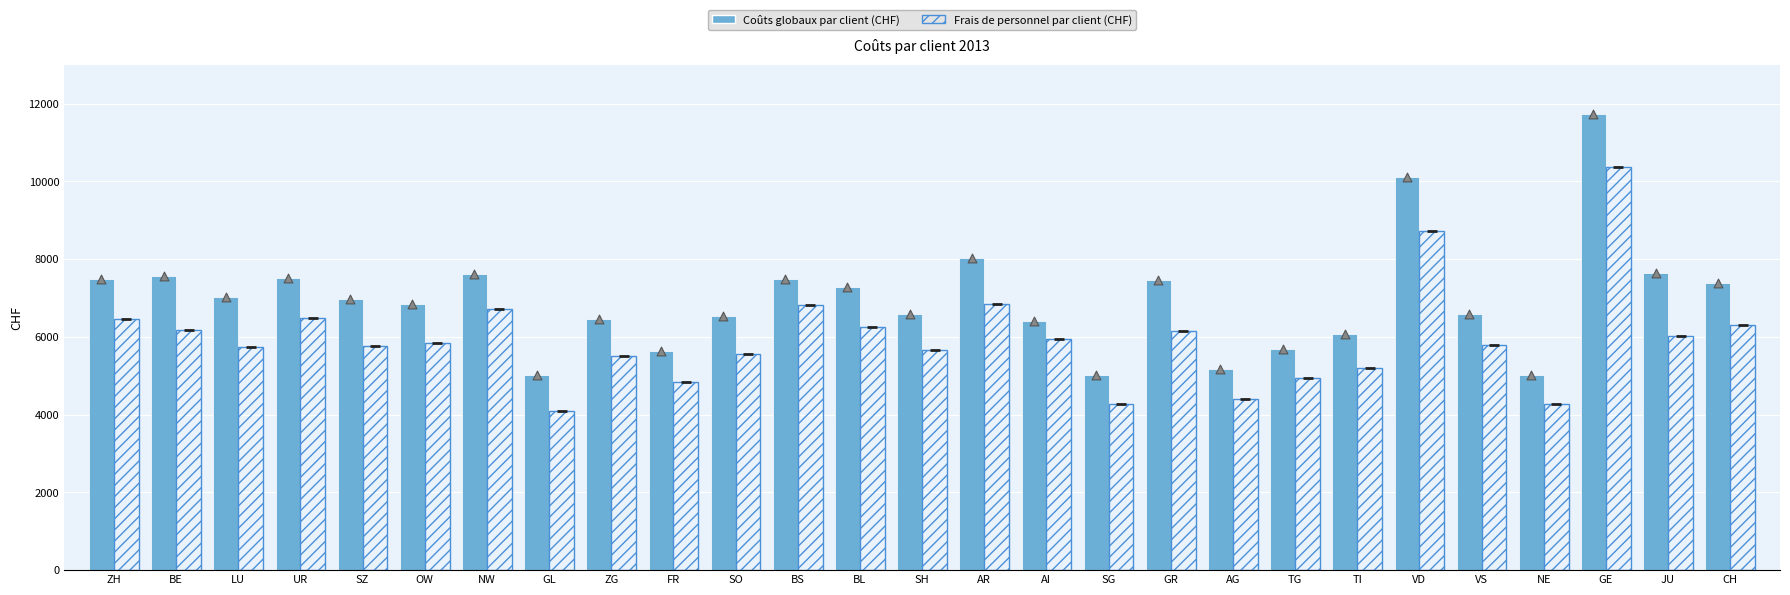

Which series has the largest total across all categories?

Coûts globaux par client (CHF)